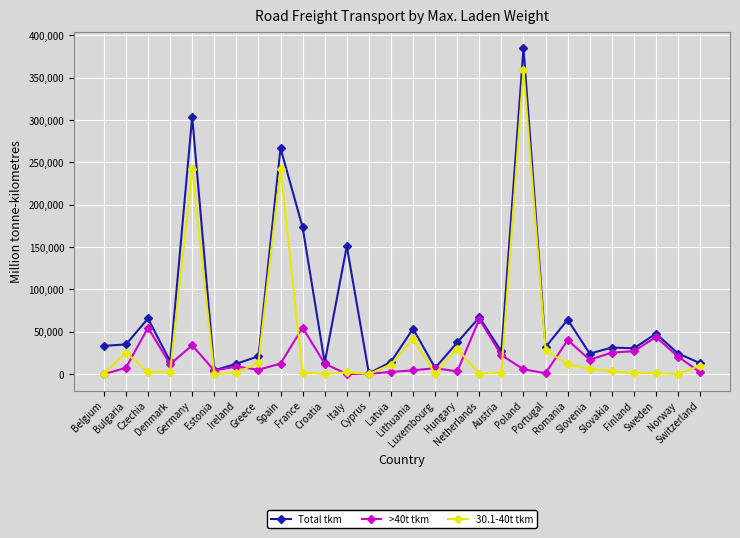

What is the difference between the maximum and second lowest values in the 30.1-40t tkm series?

358712